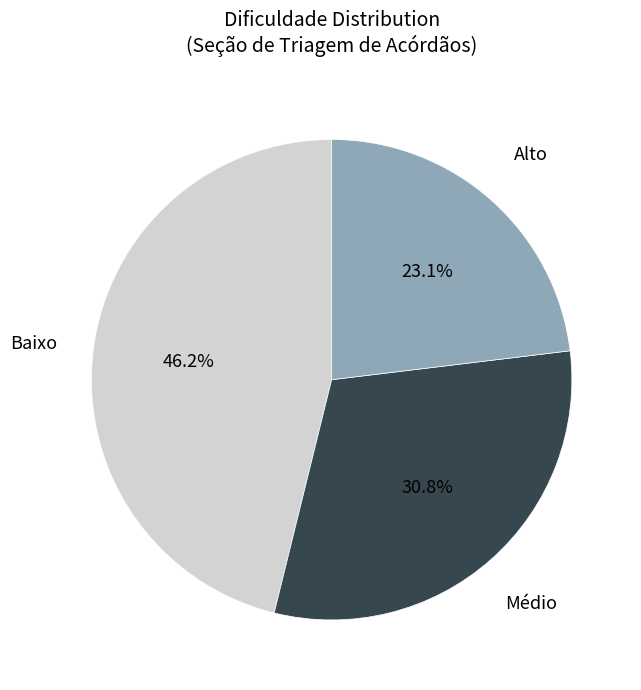

To the nearest percent, what is the difference between the Baixo and Alto slice percentages?

23%